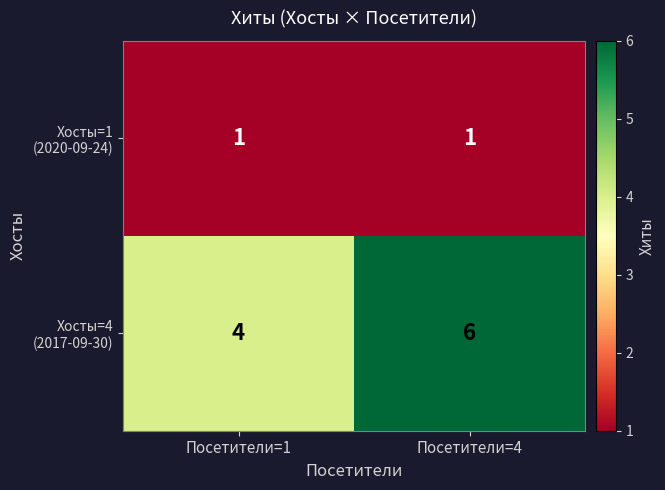

What is the maximum value shown in the chart?

6